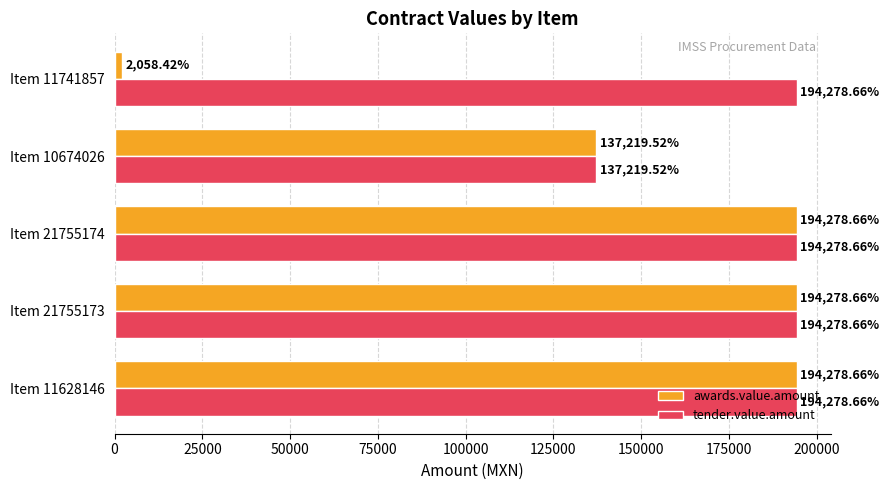

What is the difference between the highest and lowest values at Item 11741857?

192220.2